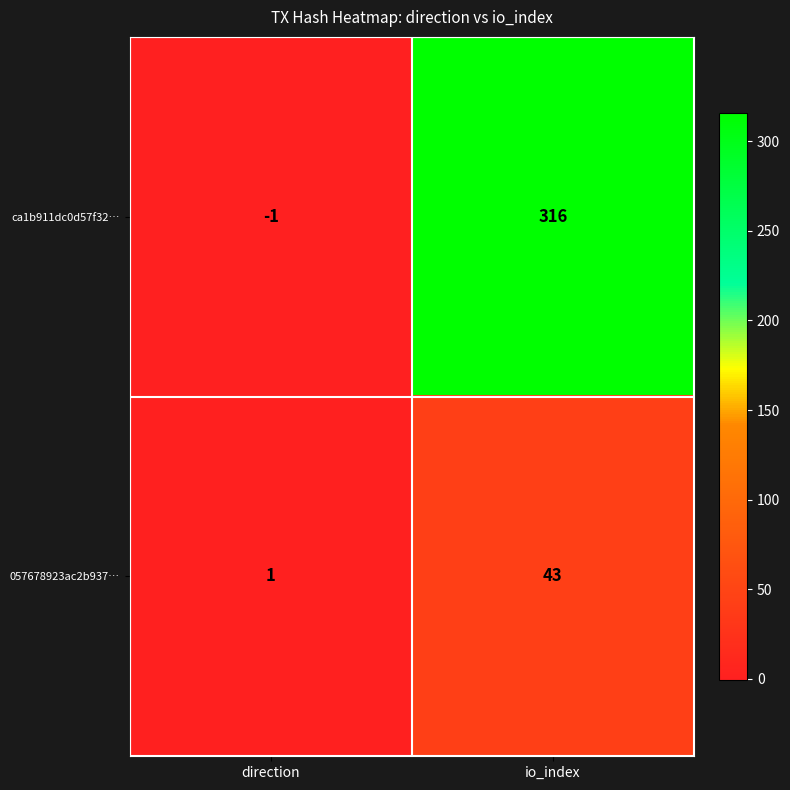

The 057678923ac2b937… series shows 17 at io_index. True or false?

False